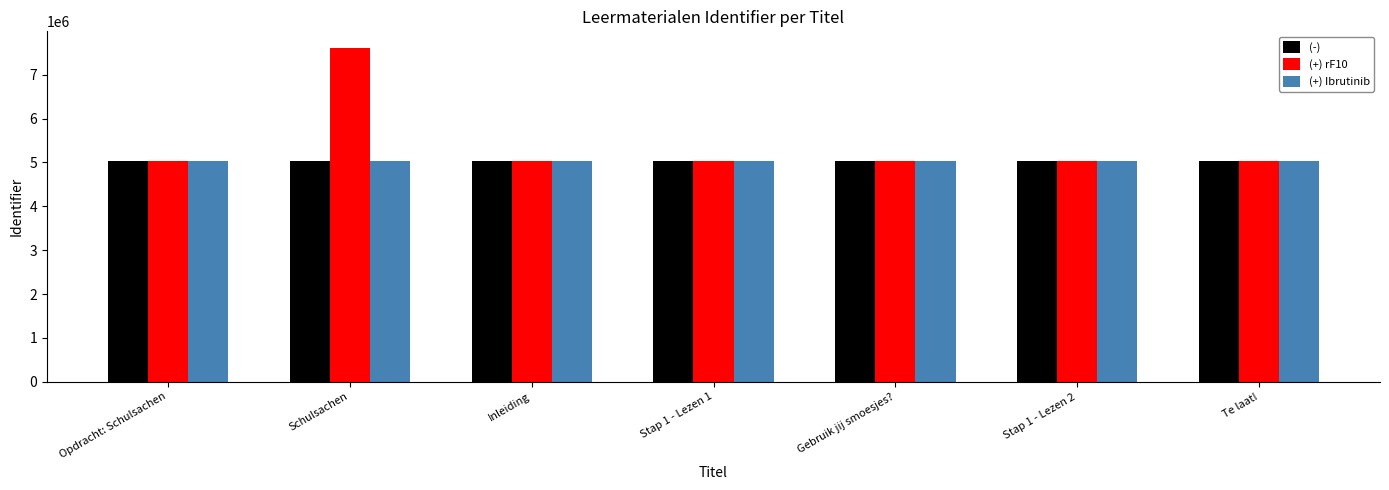

What is the sum of the (+) rF10 values at Inleiding and Schulsachen?

12639348